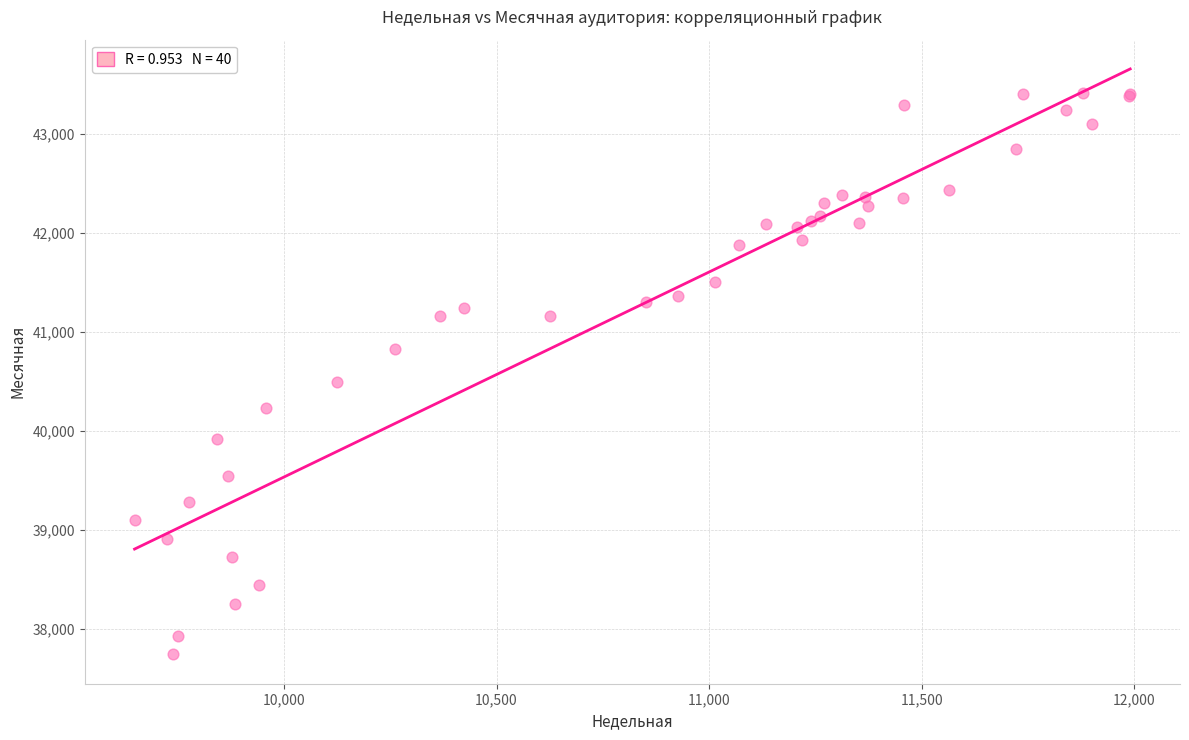

What Y value in the scatter plot is closest to 40576?

40490